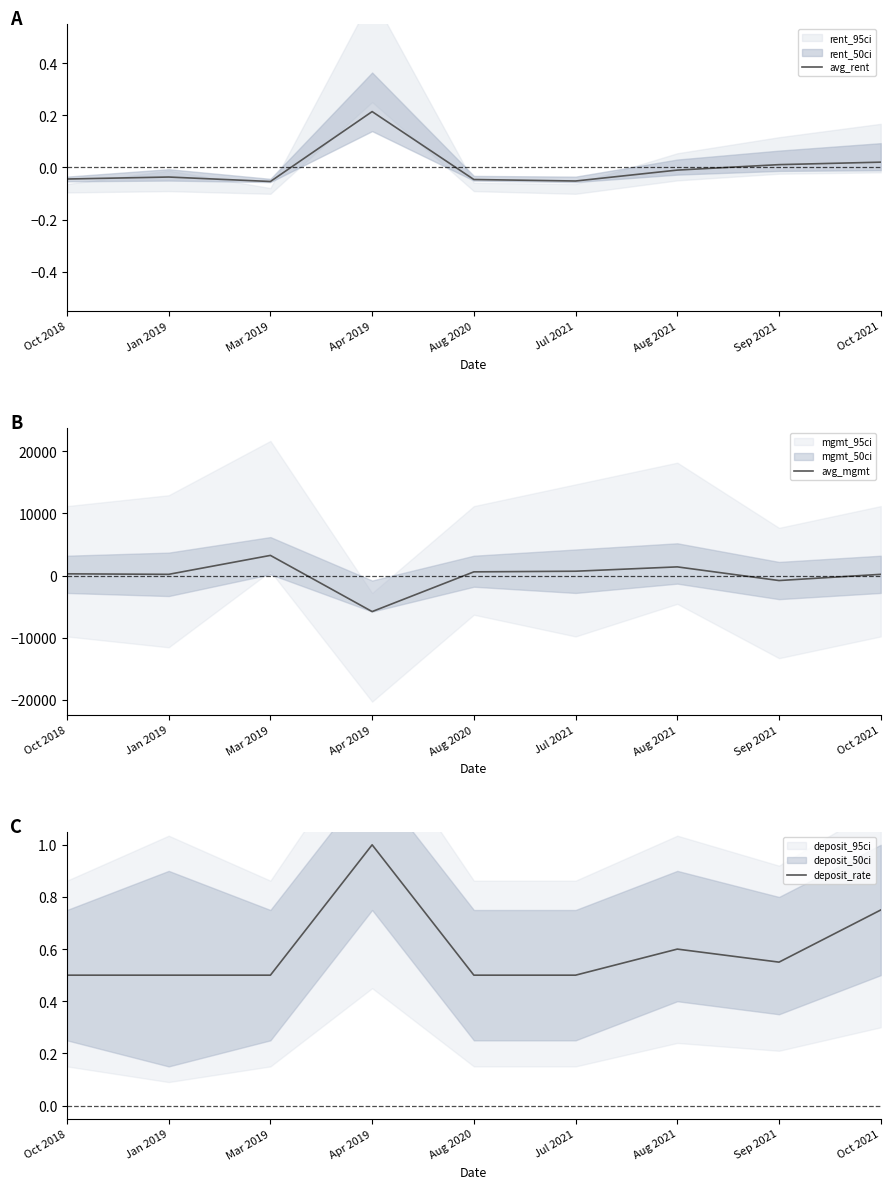

What is the spread (max minus min) of values at Apr 2019?

5804.3